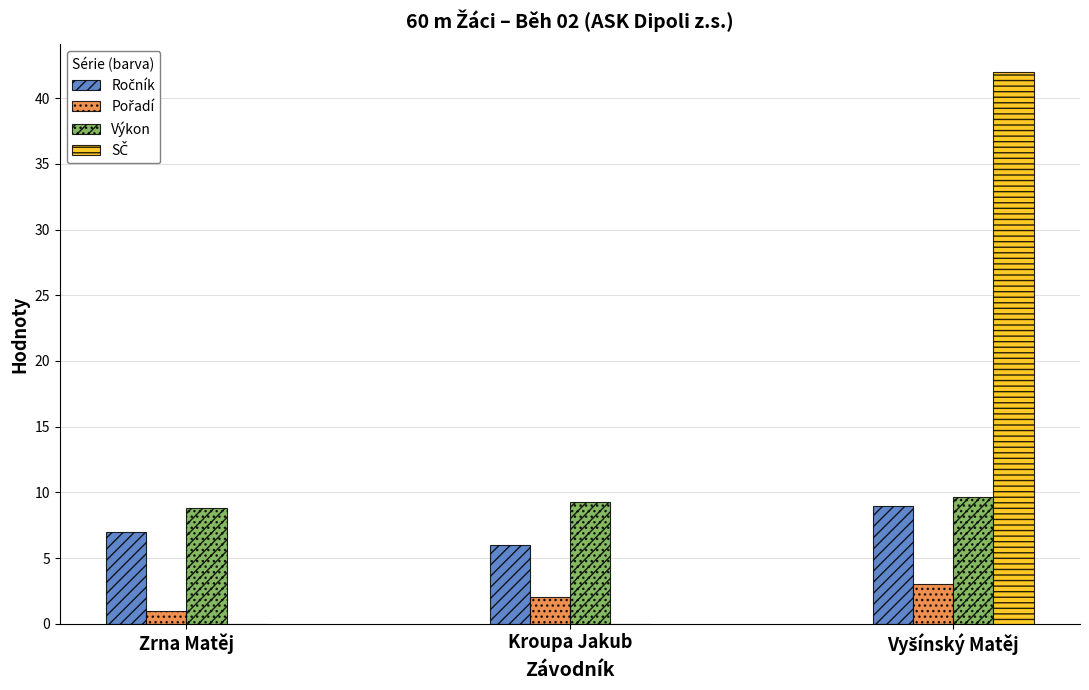

What is the maximum value for Výkon?

9.7